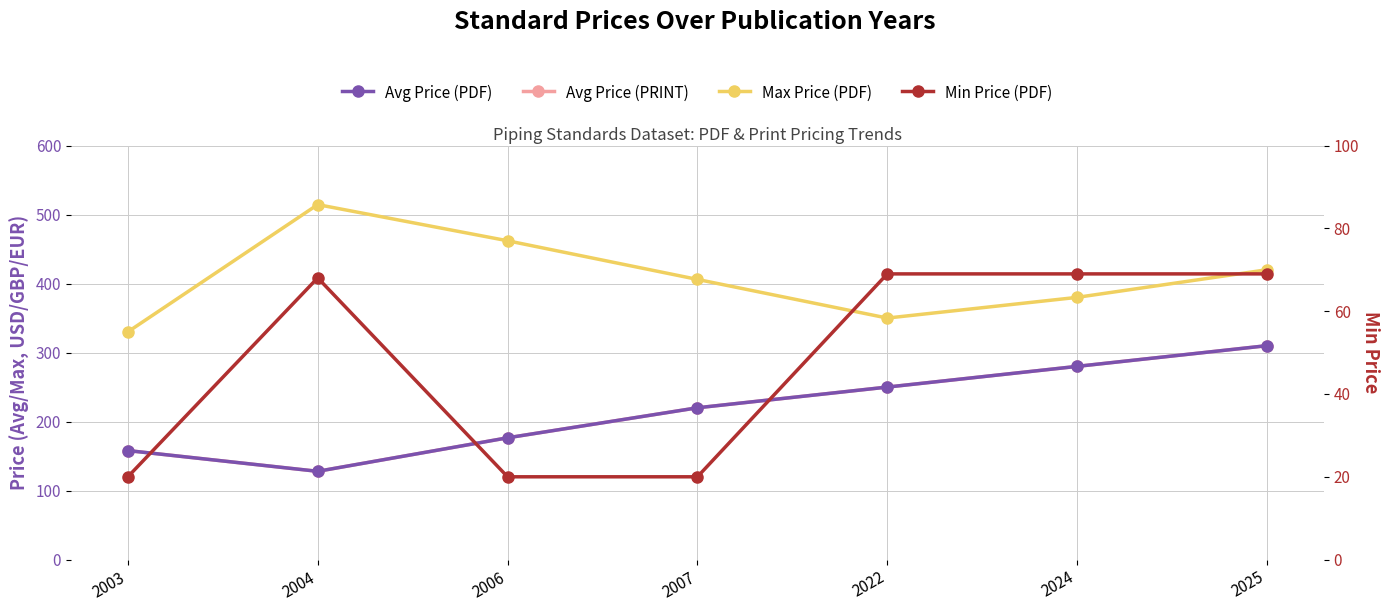

Where does the Avg Price (PDF) series first go above 220?

2022